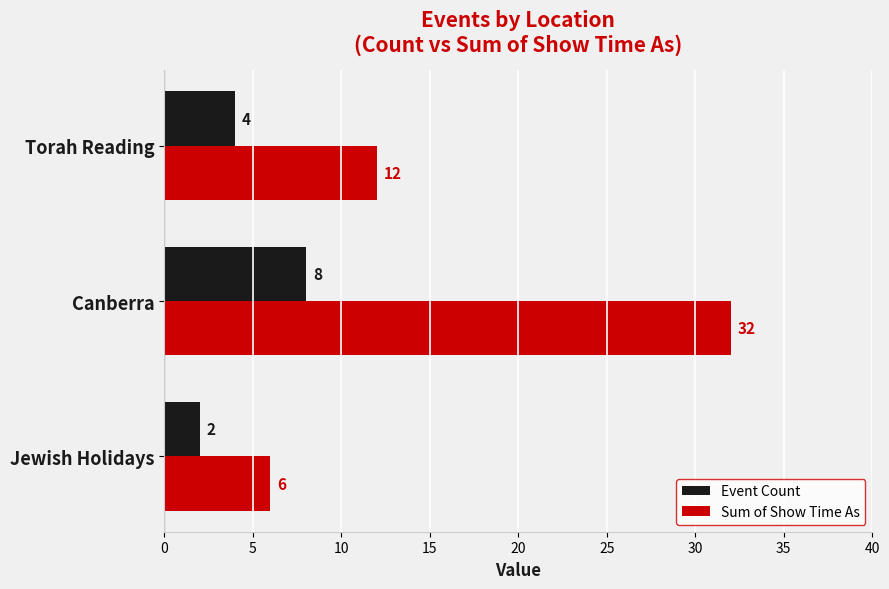

At how many categories does at least one series exceed 3?

3